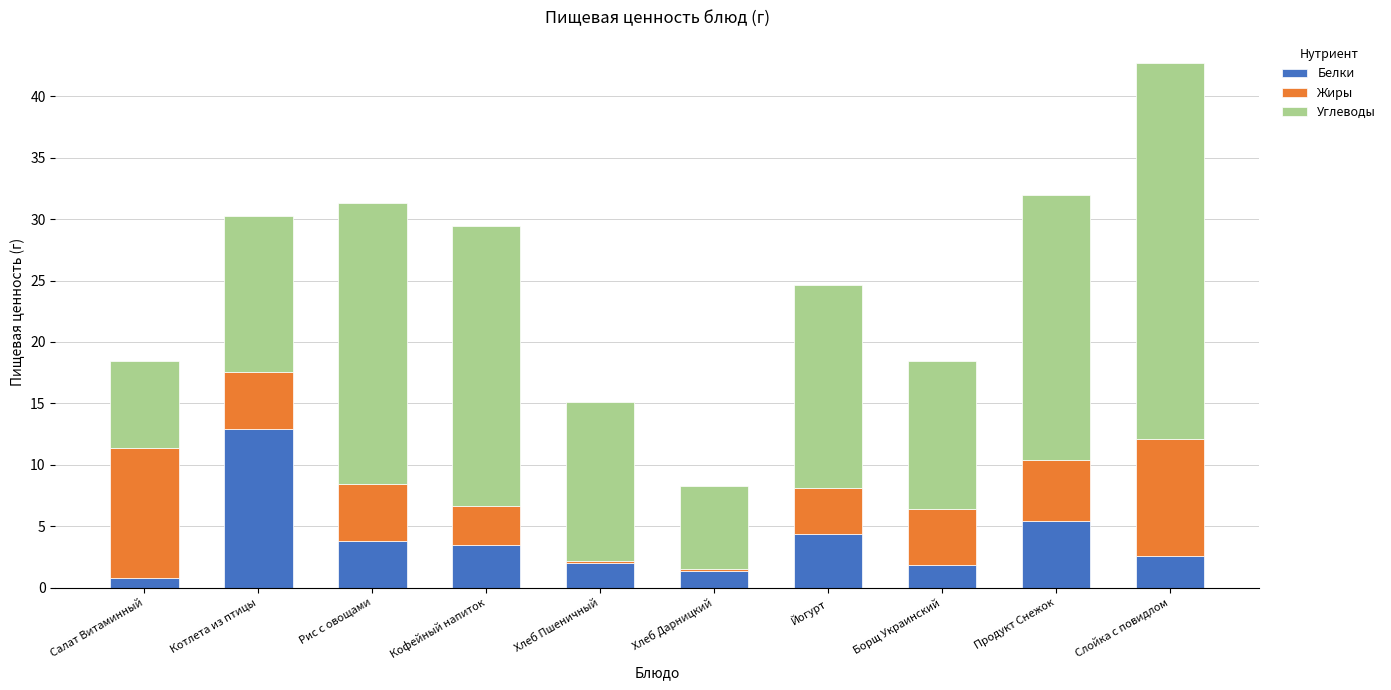

At which label does Белки reach its peak?

Котлета из птицы